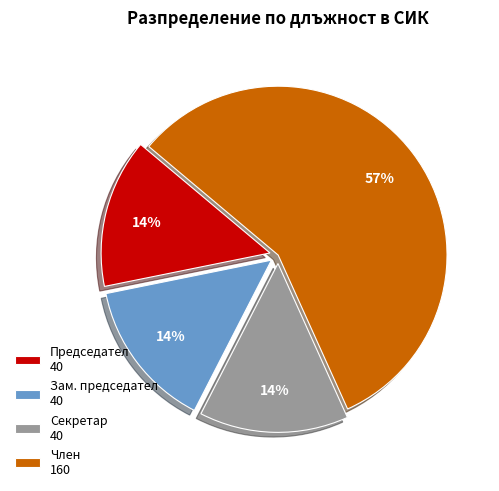

Approximately how many times larger is the value at Секретар 40 compared to Зам. председател 40?

1.0